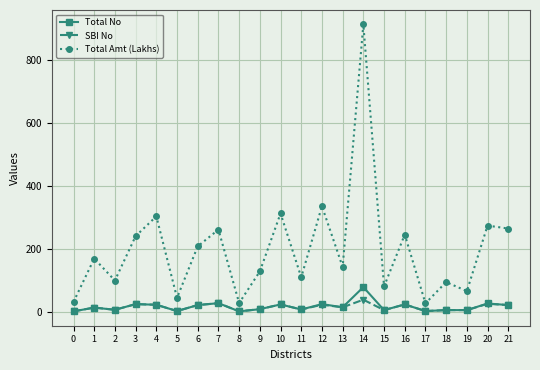

True or false: SBI No has more than 2 points higher than both neighbors.

True